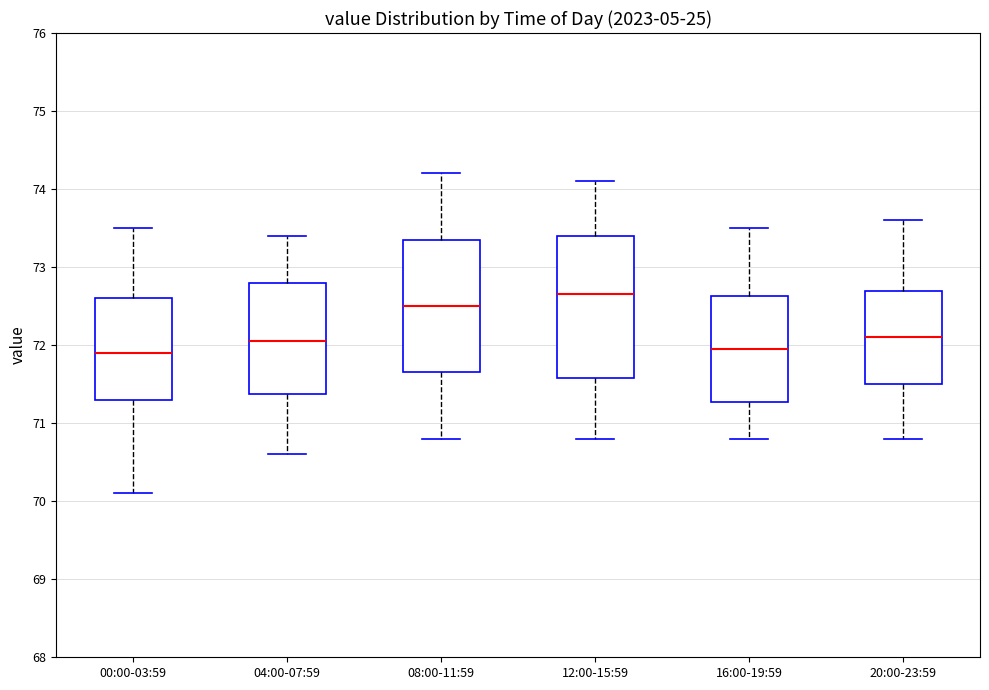

Where is the lower edge of the box for 16:00-19:59 on the y-axis? The values are not printed on the chart, so give them approximately, as read against the axis.

71.3